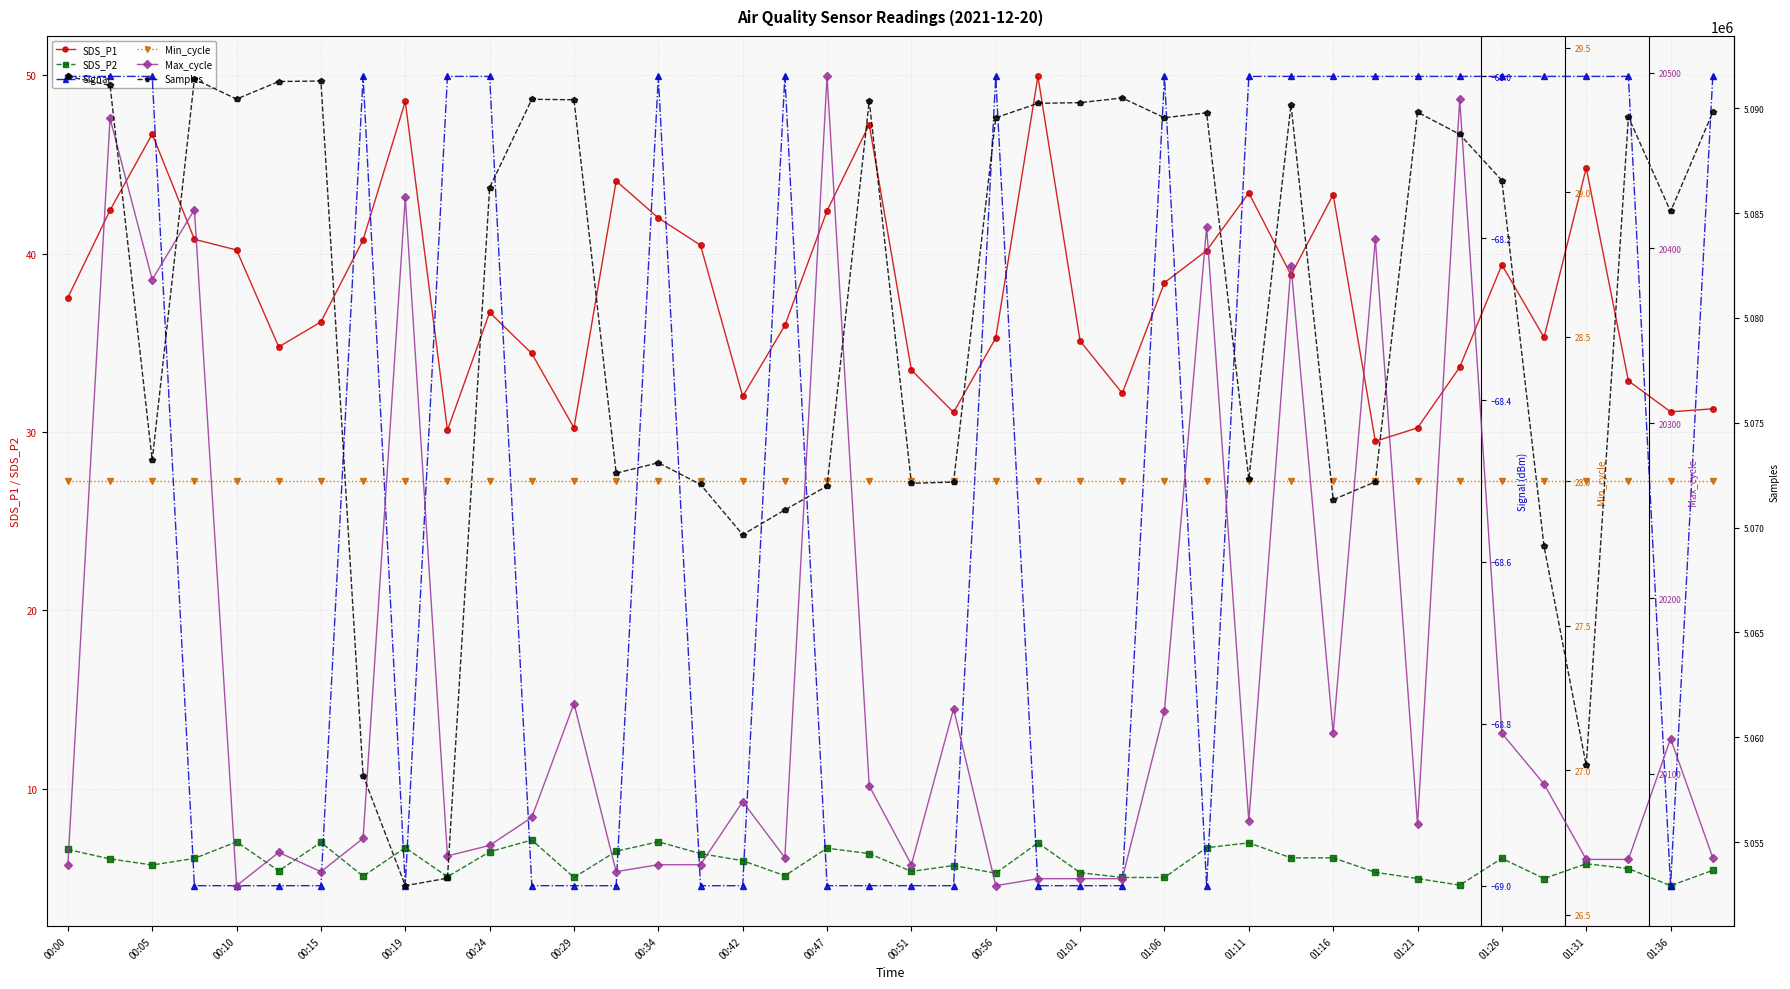

Which category has the highest value across all series?

00:00